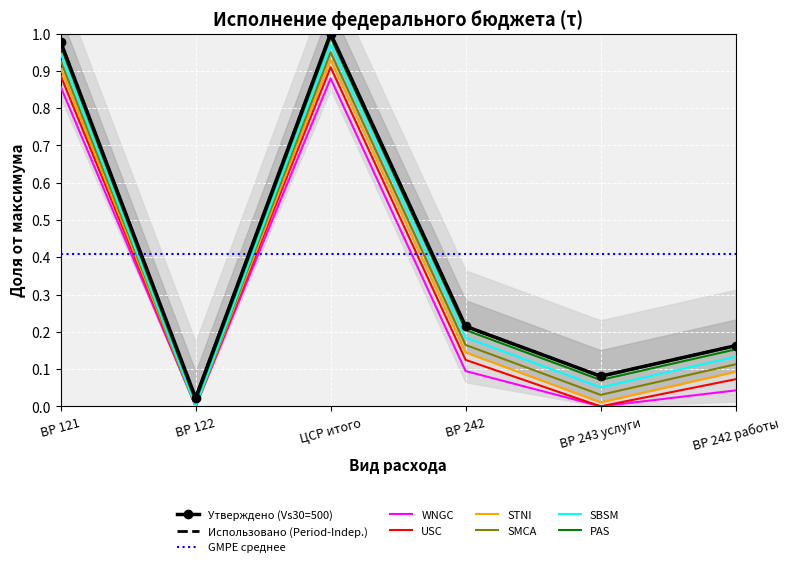

What is the sum of the Использовано values at ВР 121 and ЦСР итого?

2.0